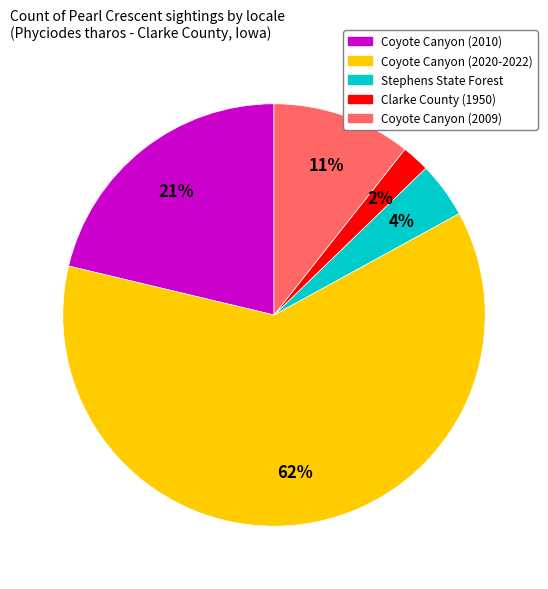

Count the number of slices in the pie.

5